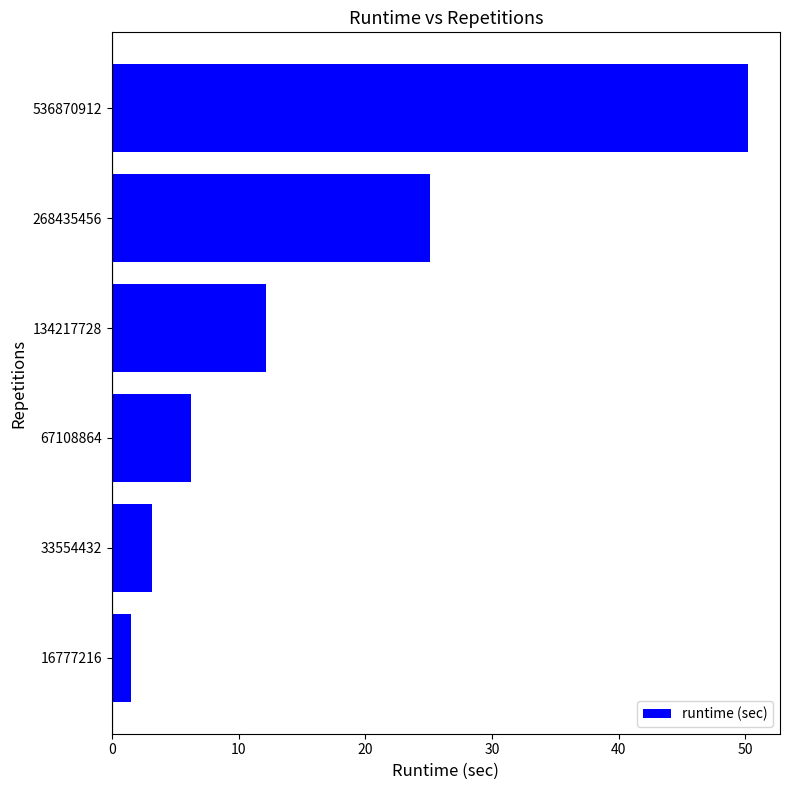

Is it true that the value at 268435456 is 25.1?

True